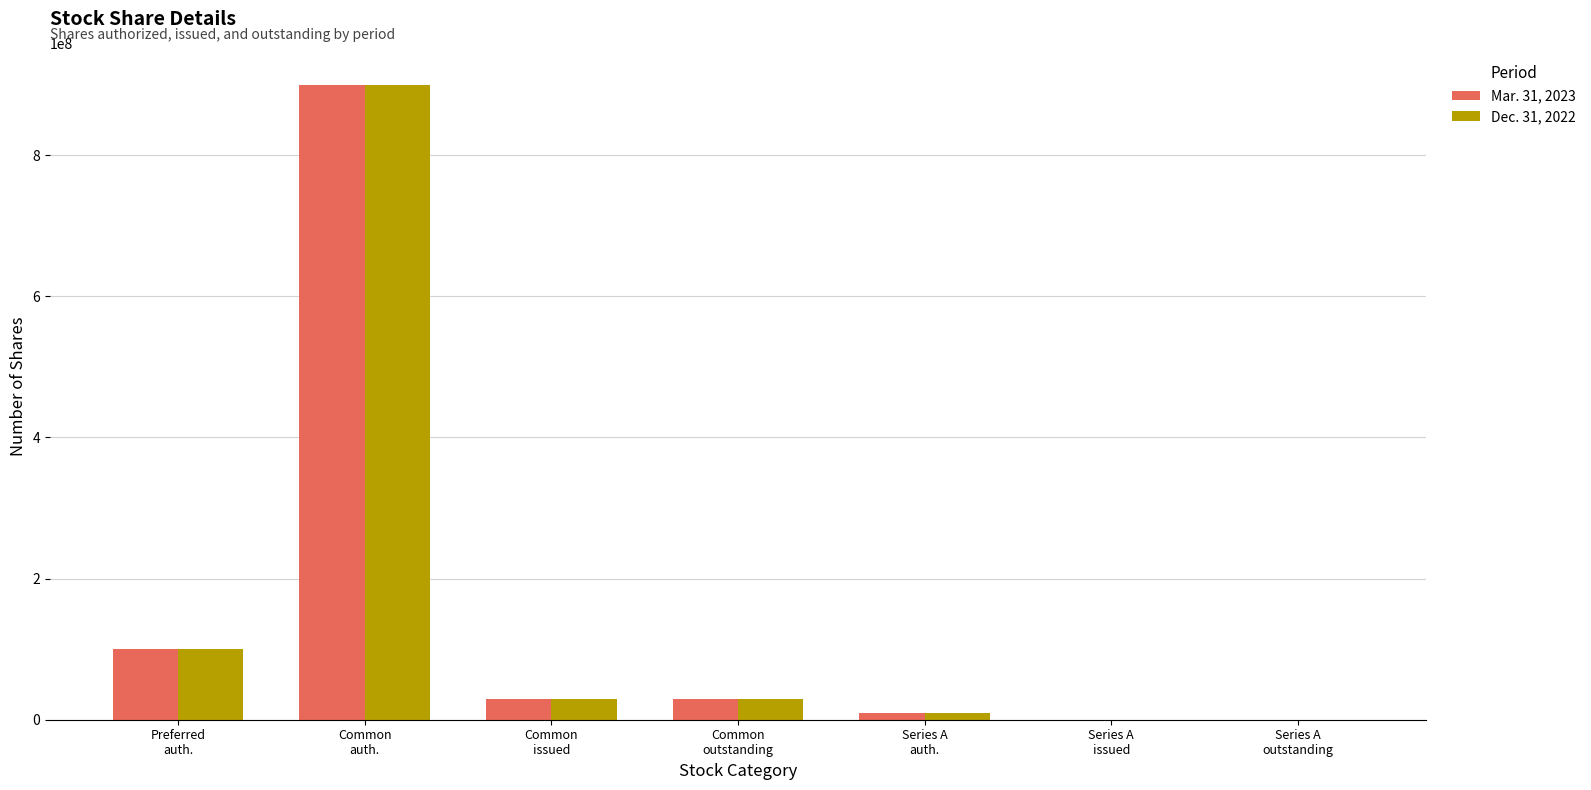

What is the maximum value shown in the chart?

900000000